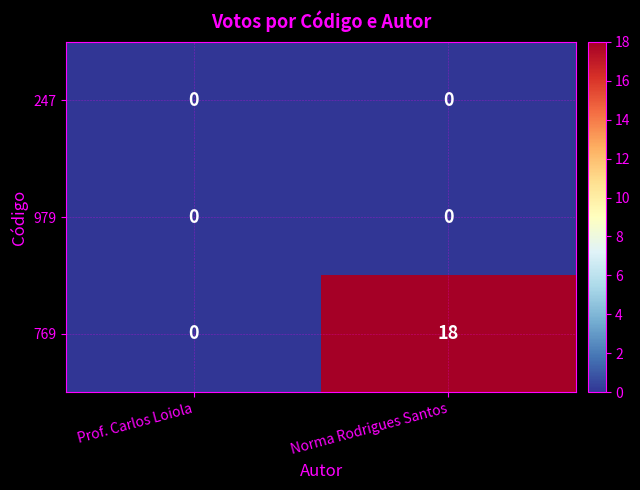

What is the difference between the highest and lowest values at Norma Rodrigues Santos?

18